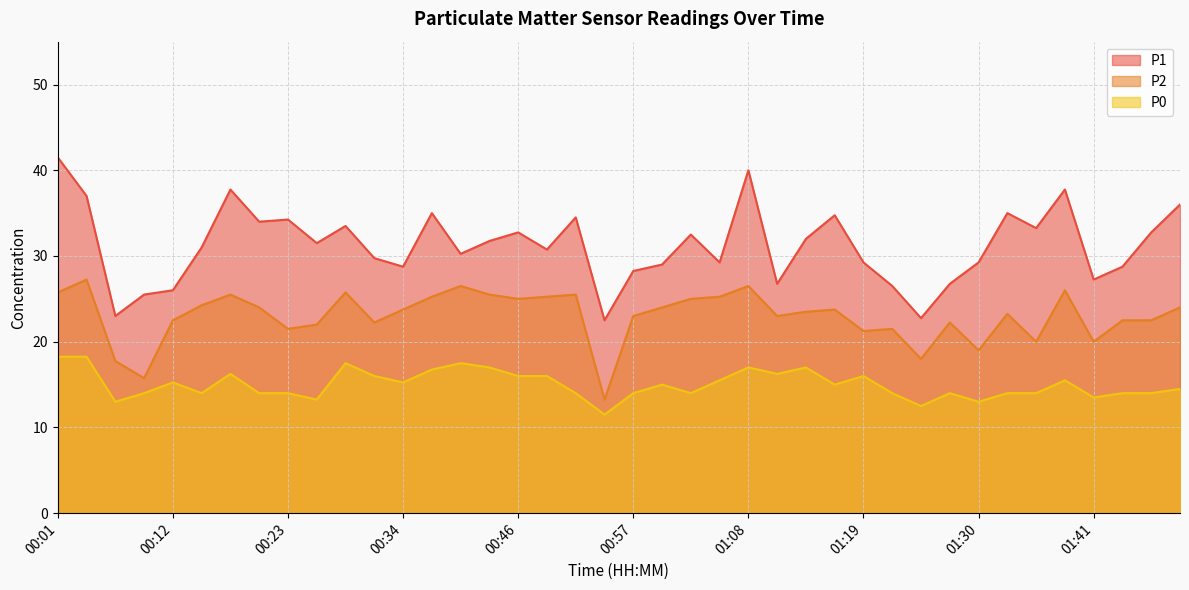

What is the difference between the maximum and minimum values in the P1 series?

19.0